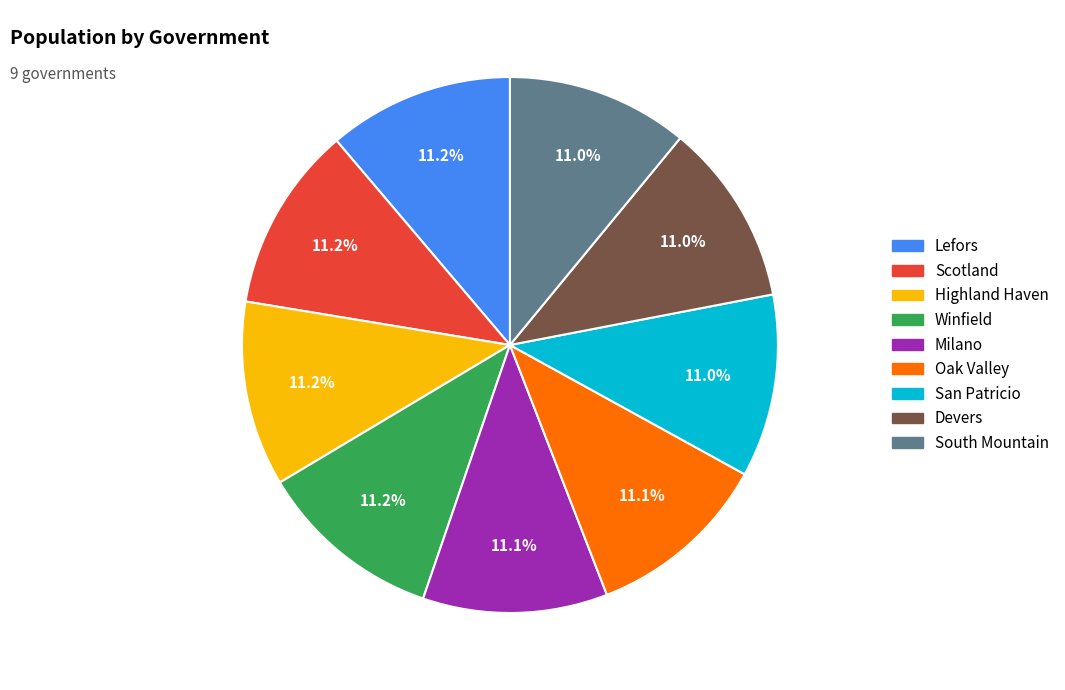

Does Lefors represent more than half of the total?

No